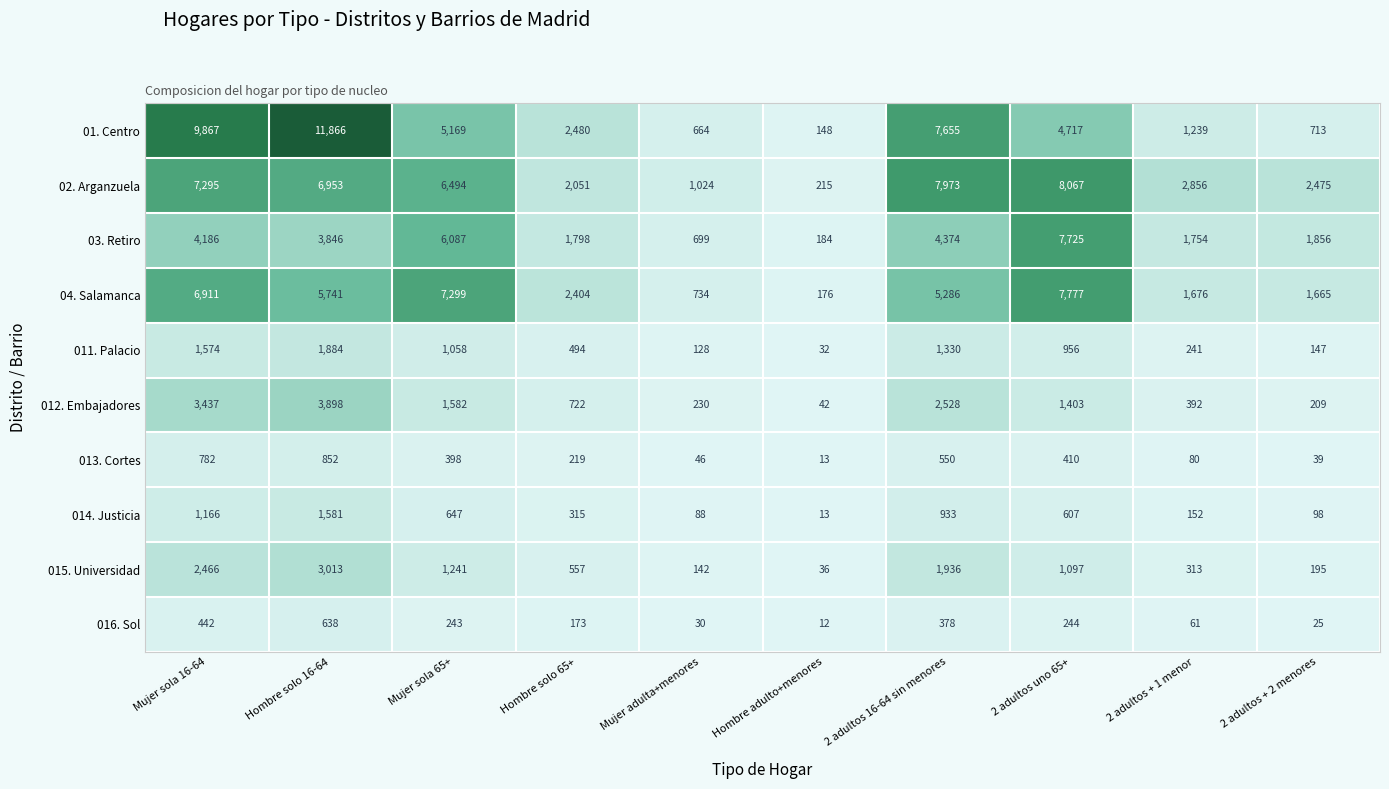

What is the sum of the 01. Centro values at Mujer adulta+menores and Mujer sola 16-64?

10531